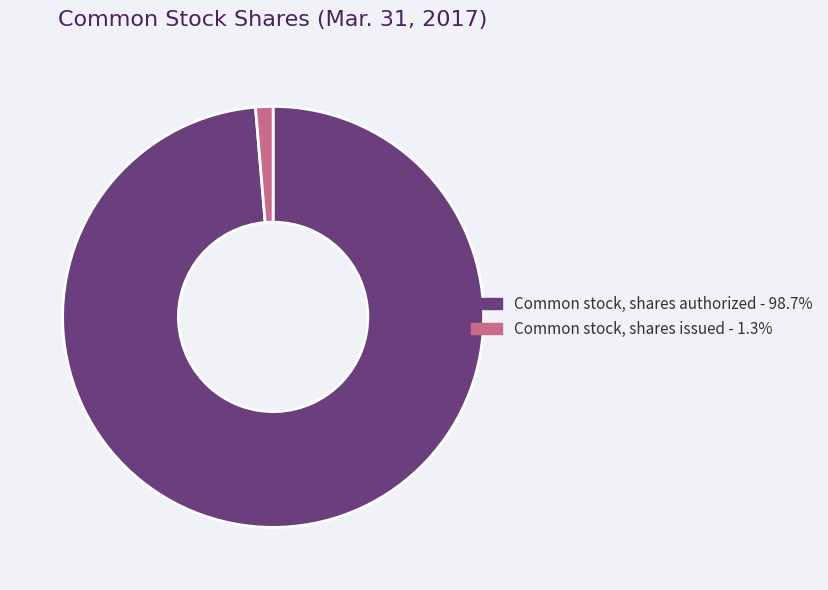

Which category has the smallest portion of the pie?

Common stock, shares issued